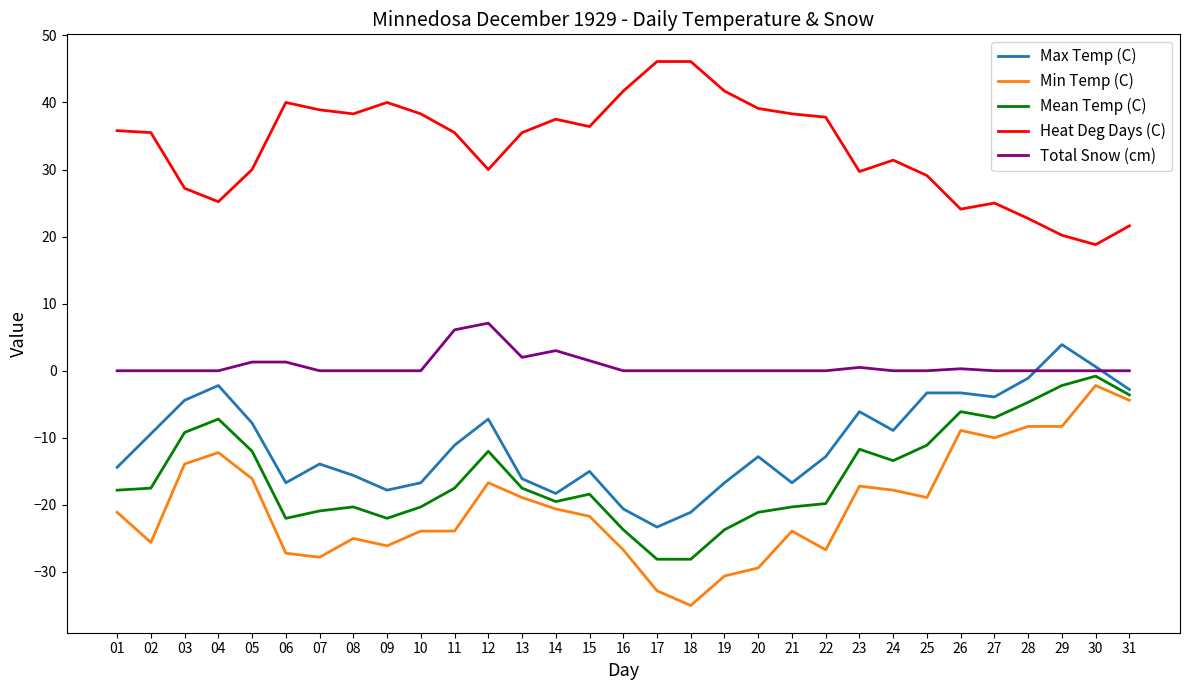

How many series are shown in this chart?

5